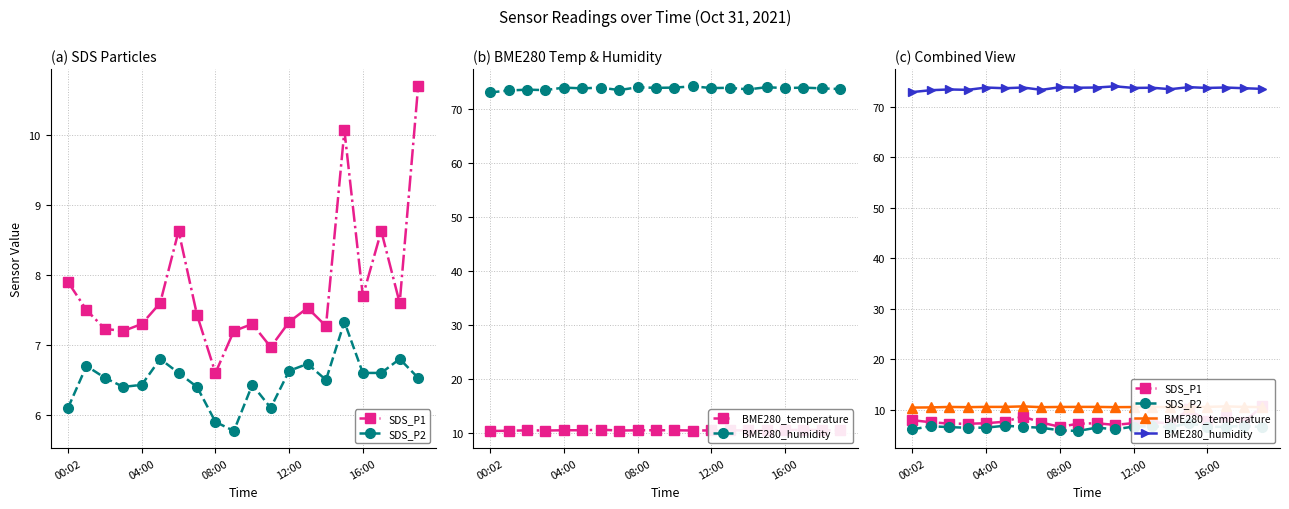

How many categories are shown in the chart?

20